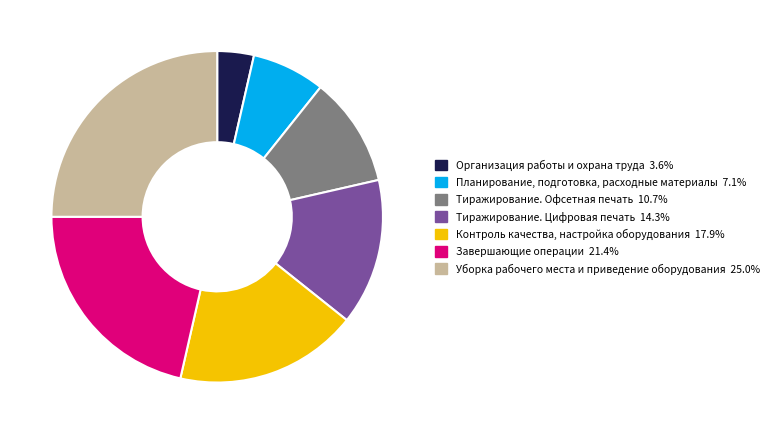

Does Тиражирование. Офсетная печать represent more than half of the total?

No